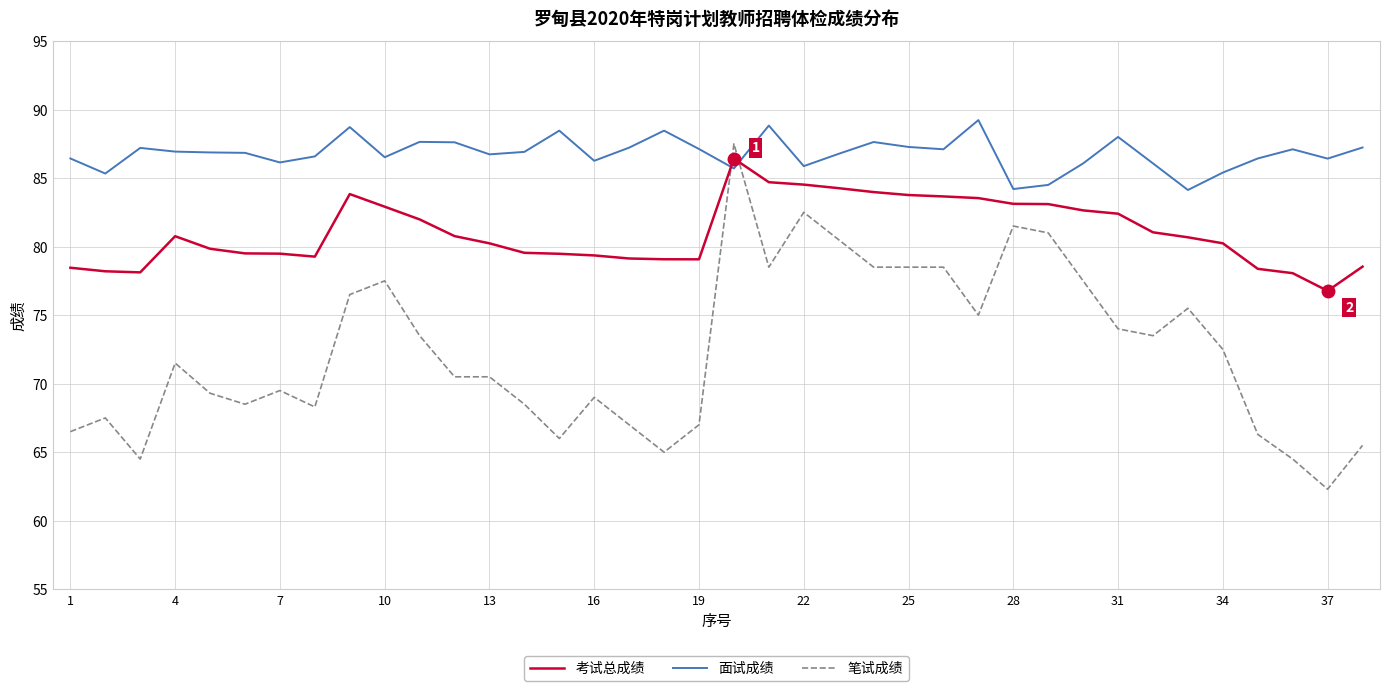

What is the smallest value displayed?

62.3